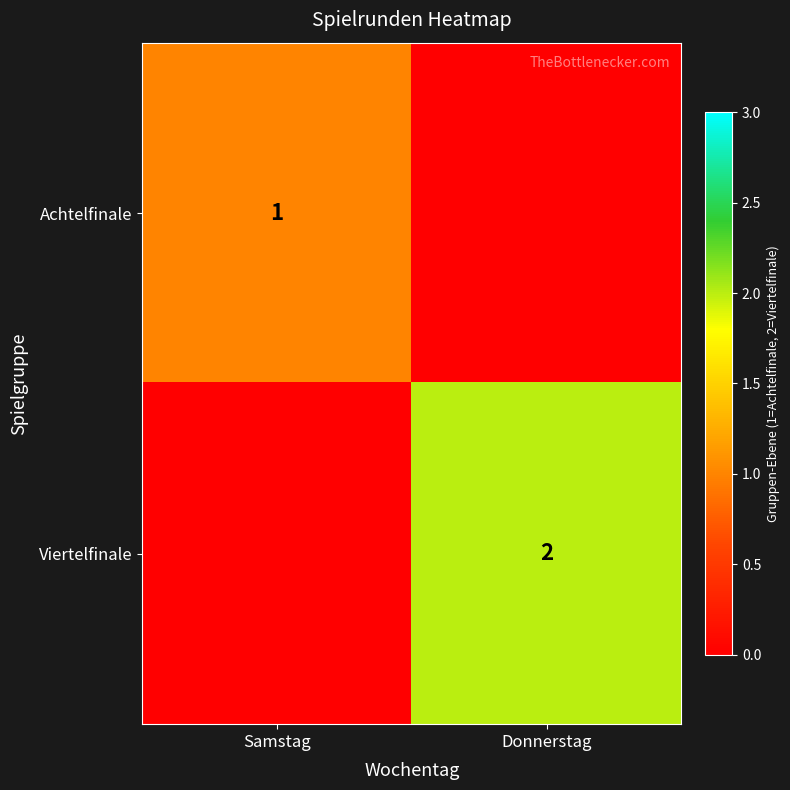

How many data points does each series have?

2